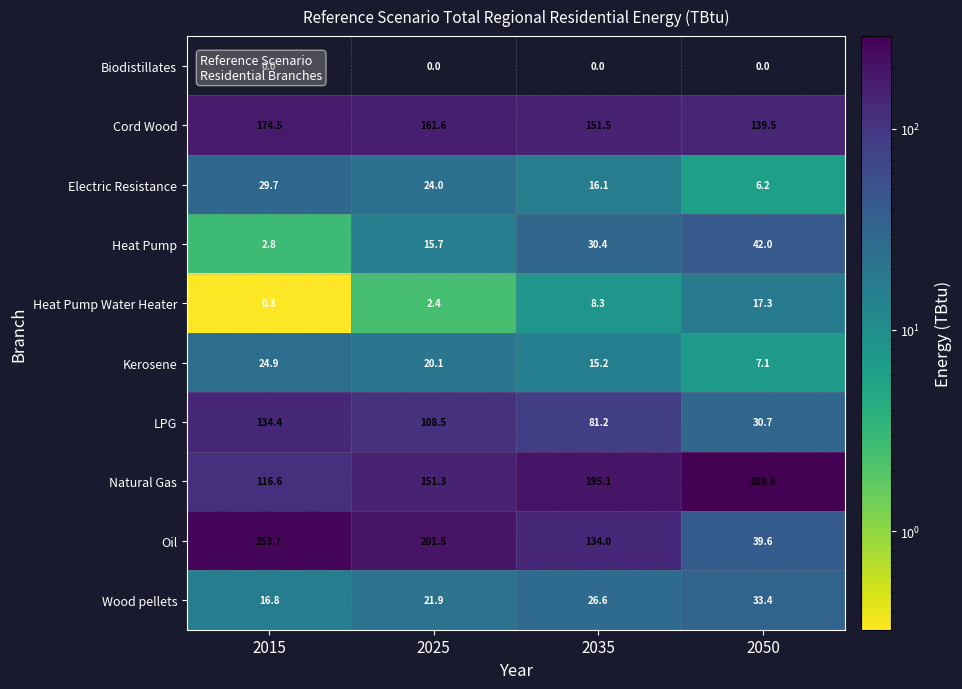

Which series has the largest range (max minus min)?

Oil